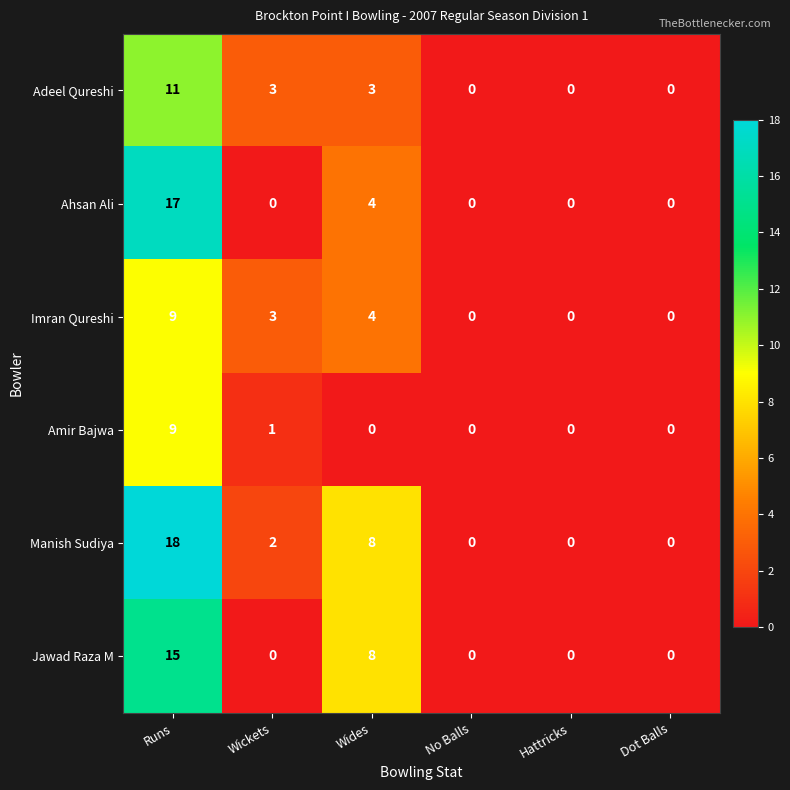

Which category has the highest value across all series?

Runs